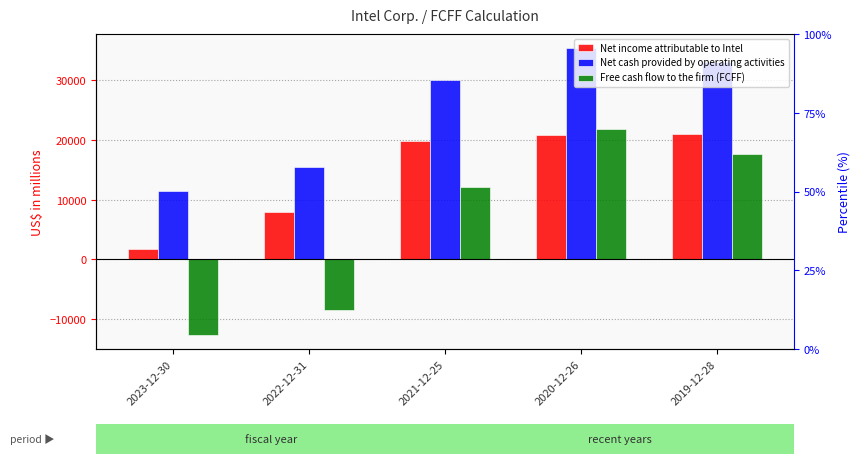

How many Free cash flow to the firm (FCFF) values are between -8428 and 17755?

3